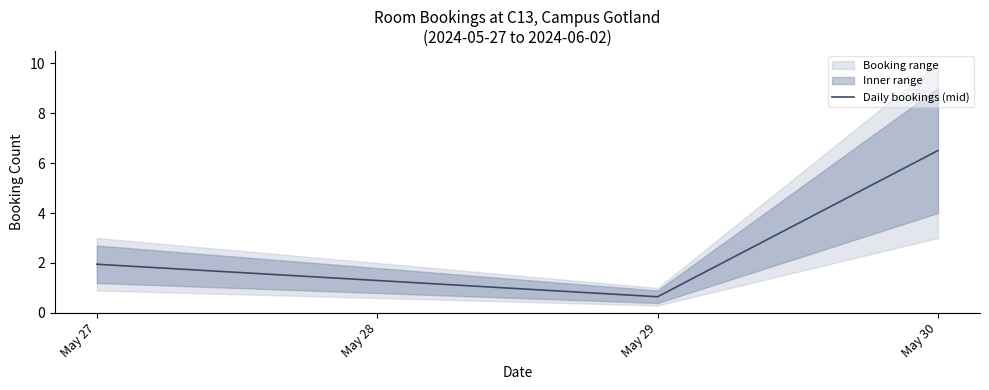

Which category has the lowest value across all series?

May 29